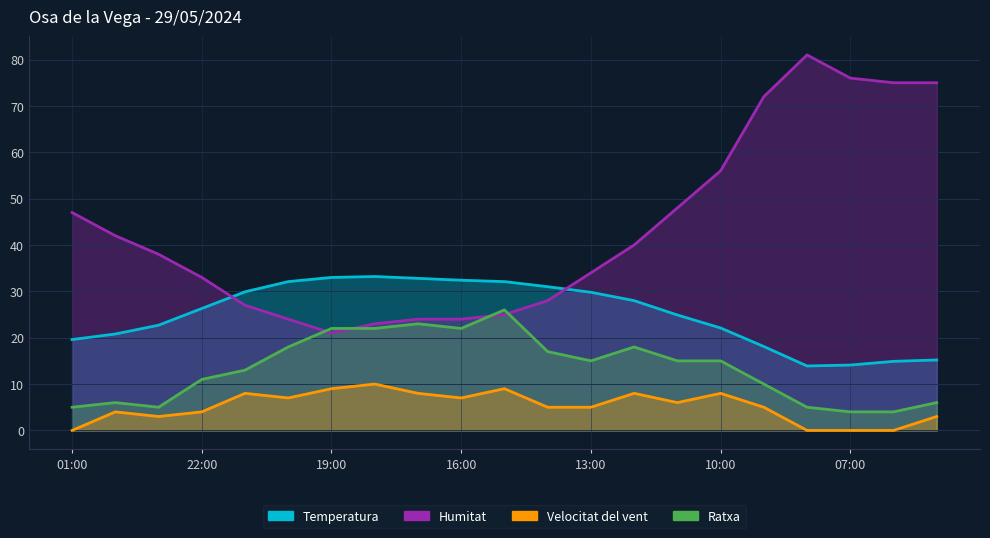

Where is the first local maximum for Temperatura?

18:00